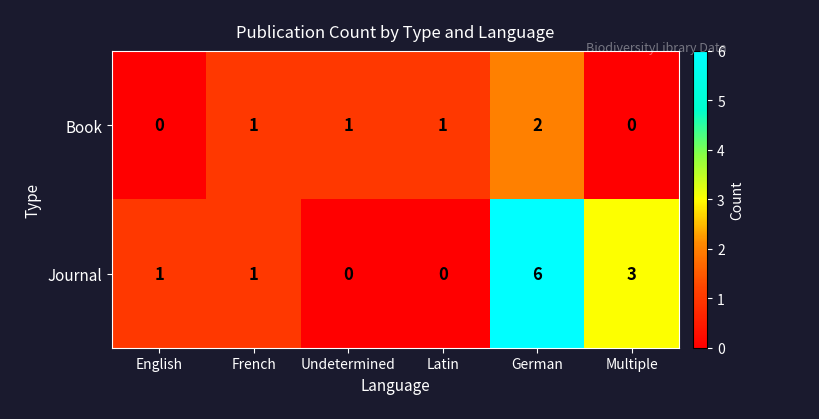

Reading left to right, what are all the values shown in this chart?

Book: English=0	French=1	Undetermined=1	Latin=1	German=2	Multiple=0
Journal: English=1	French=1	Undetermined=0	Latin=0	German=6	Multiple=3